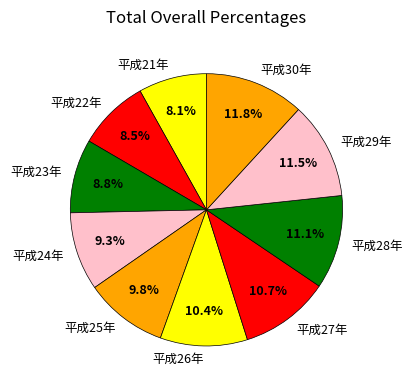

Combined, do 平成24年 and 平成28年 account for over 50%?

No